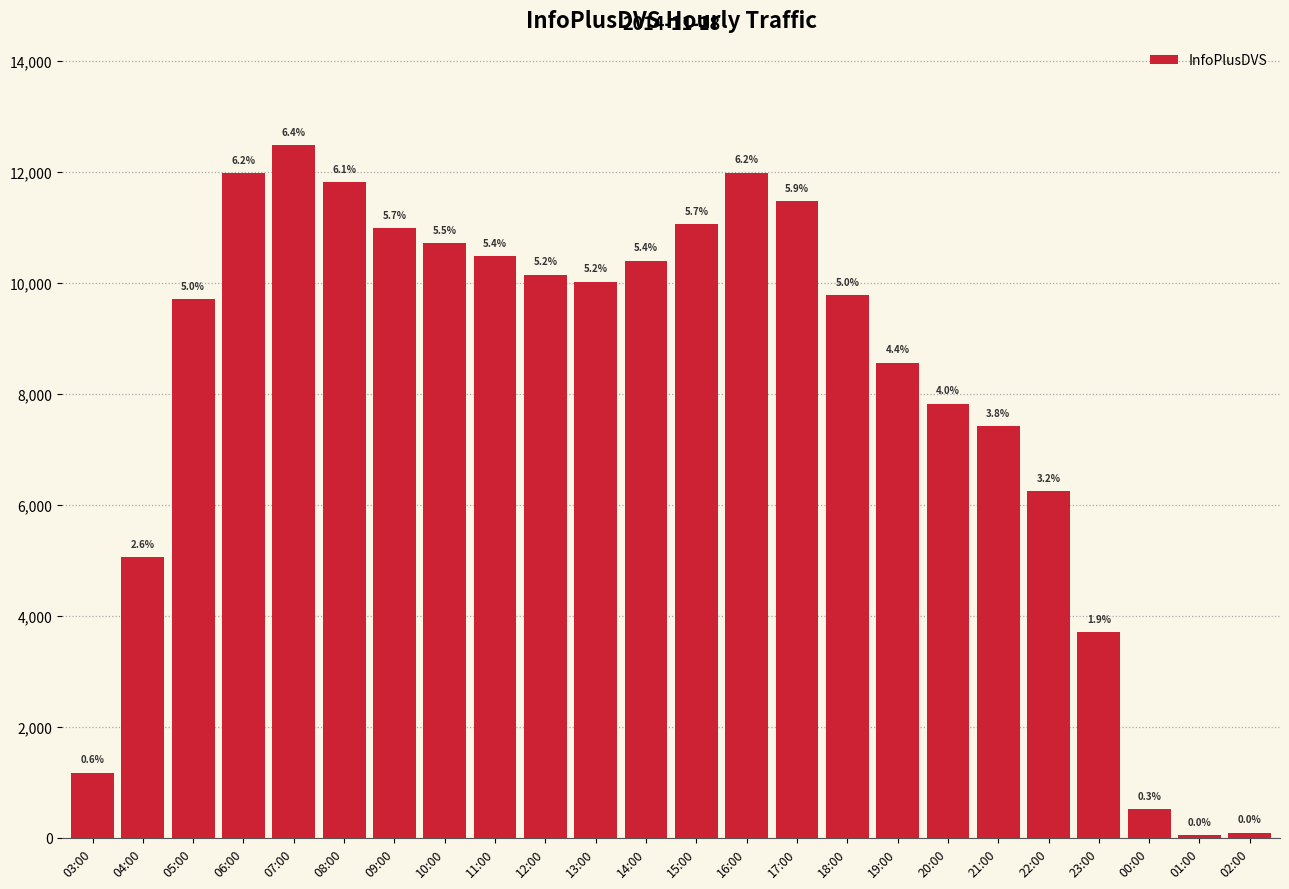

List the labels in order of value, largest first.

07:00, 16:00, 06:00, 08:00, 17:00, 15:00, 09:00, 10:00, 11:00, 14:00, 12:00, 13:00, 18:00, 05:00, 19:00, 20:00, 21:00, 22:00, 04:00, 23:00, 03:00, 00:00, 02:00, 01:00